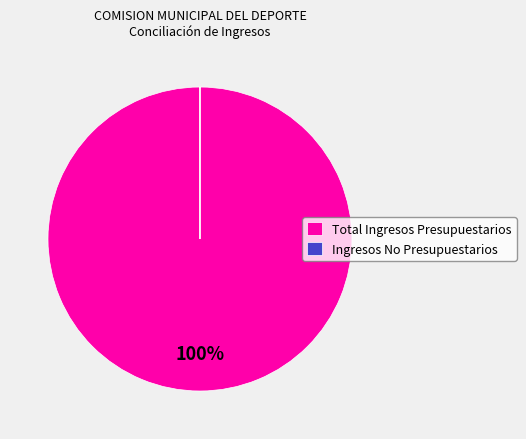

True or false: Total Ingresos Presupuestarios accounts for 100% of the total.

True